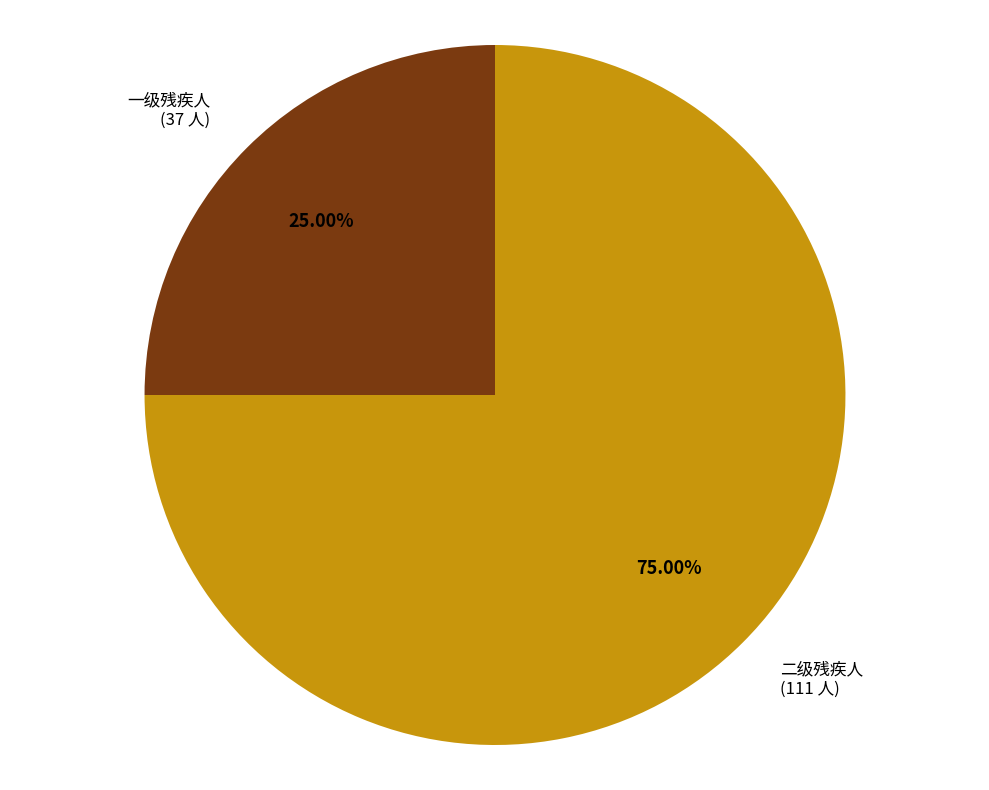

Is there any slice that represents more than half of the pie?

Yes